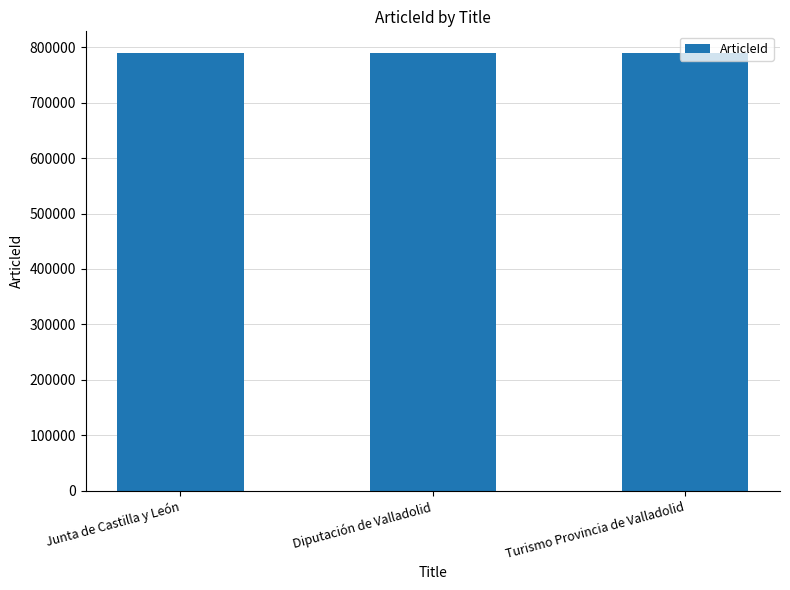

What is the minimum value shown in the chart?

789562